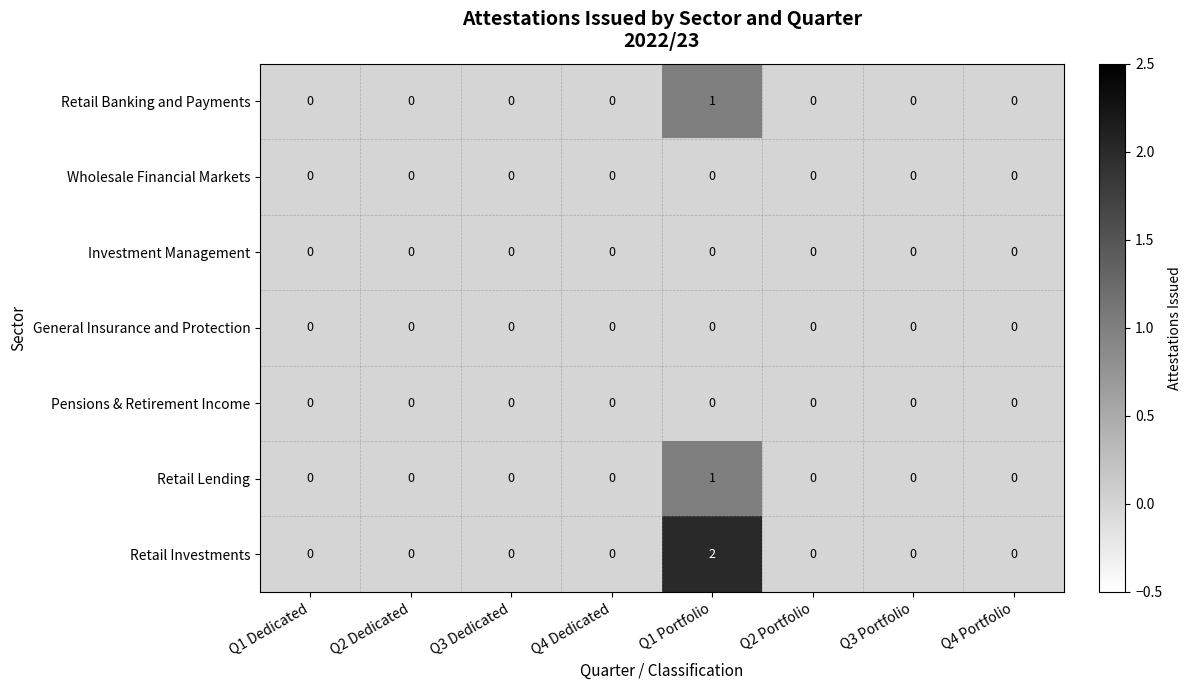

Which series has the largest range (max minus min)?

Retail Investments